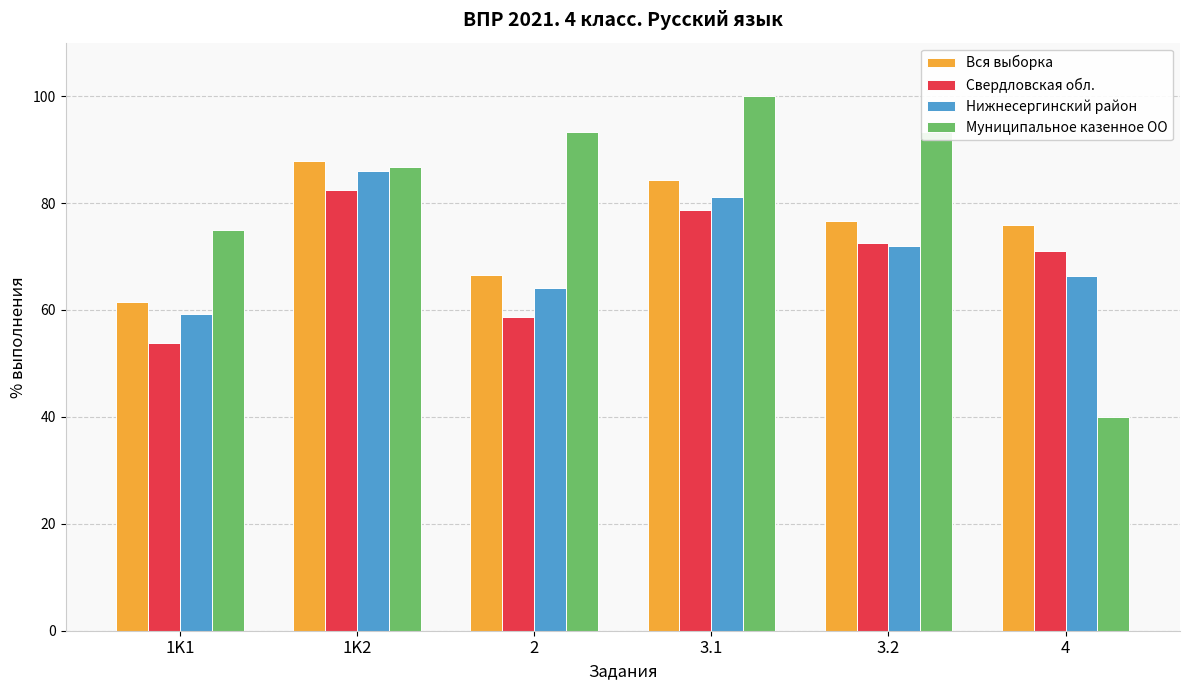

How many bars are there in each group?

4